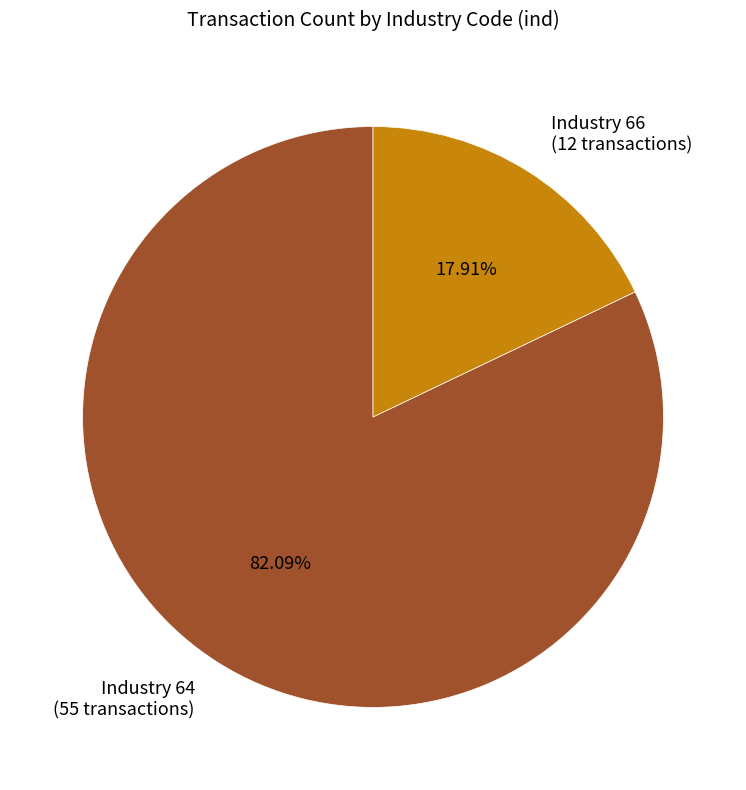

Is the sum of Industry 64 (55 transactions) and Industry 66 (12 transactions) greater than half?

Yes